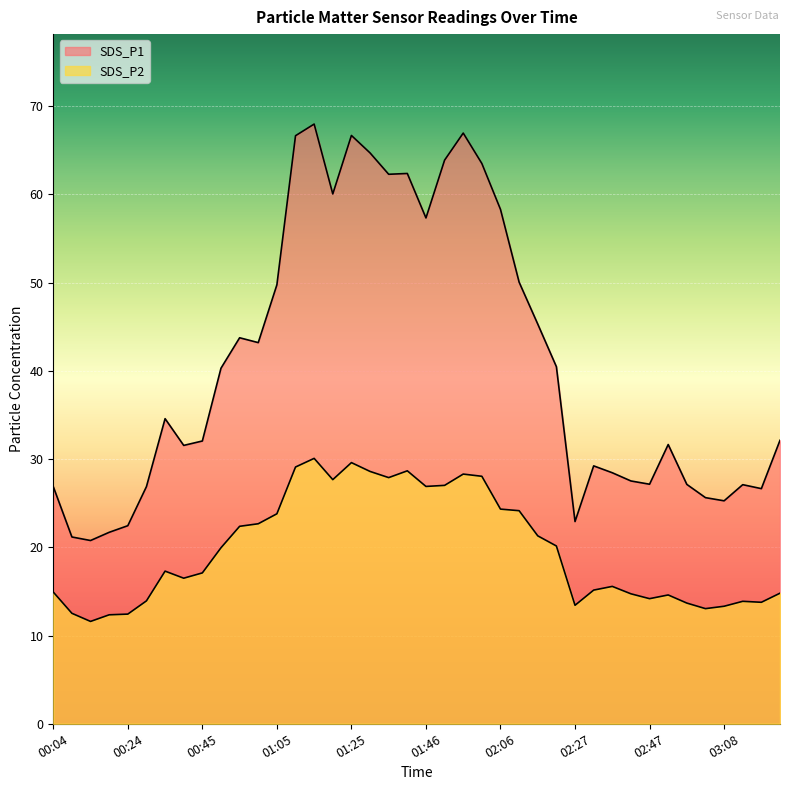

What is the total value across all series at 03:03?

38.7